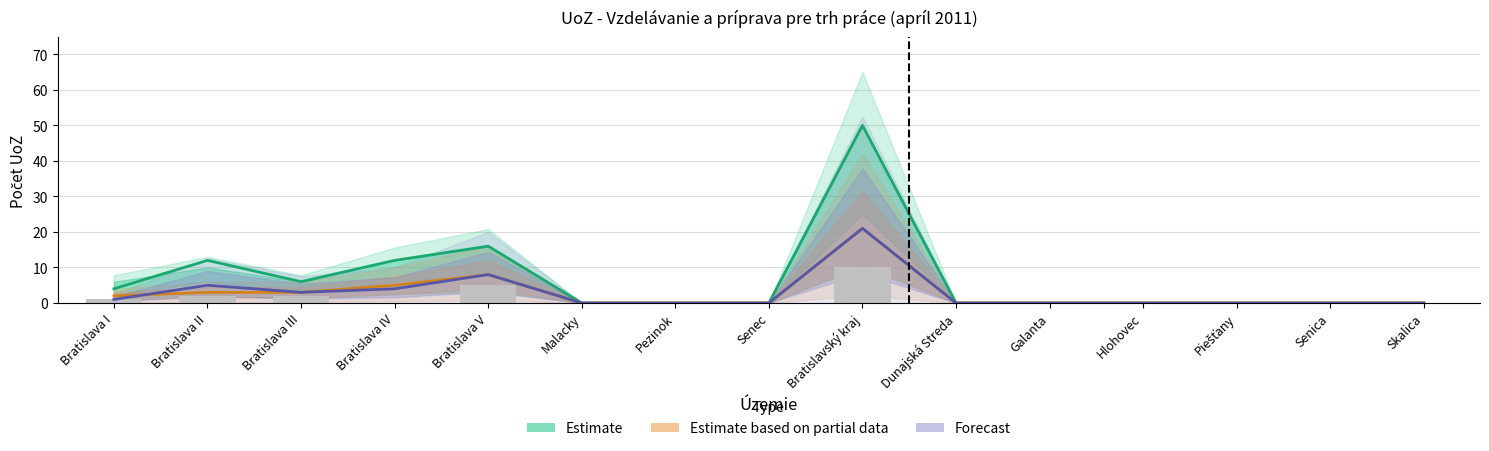

At how many categories does at least one series exceed 6?

4